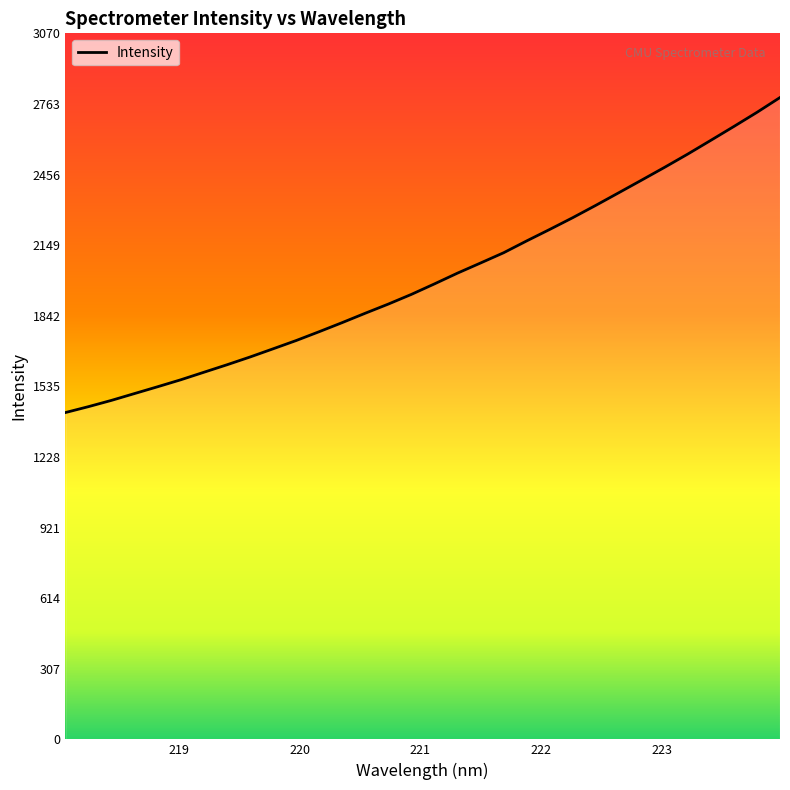

What is the greatest value displayed?

2791.3